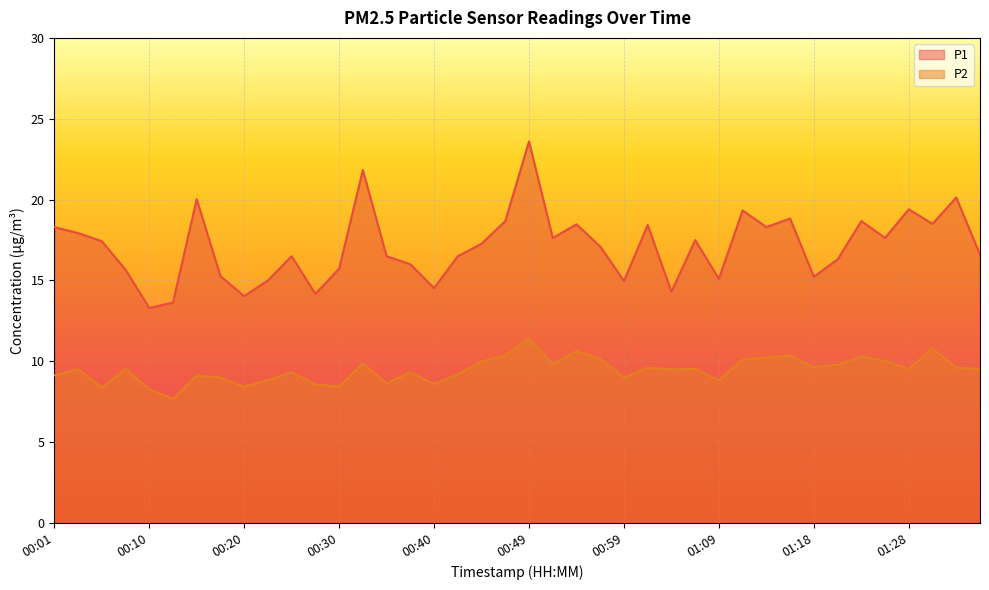

Where is P2 nearest to the value 9?

00:18